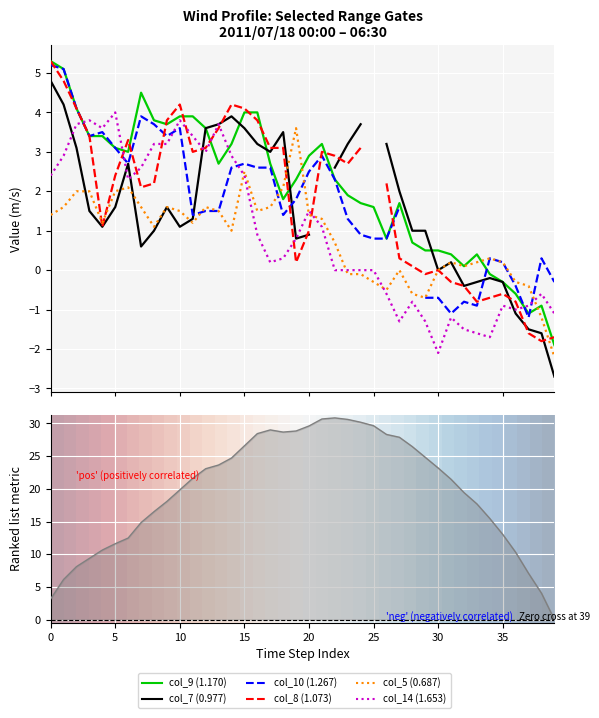

The value of col_9 (1.170) at 2011/07/18 04:20 is 0.8. True or false?

True